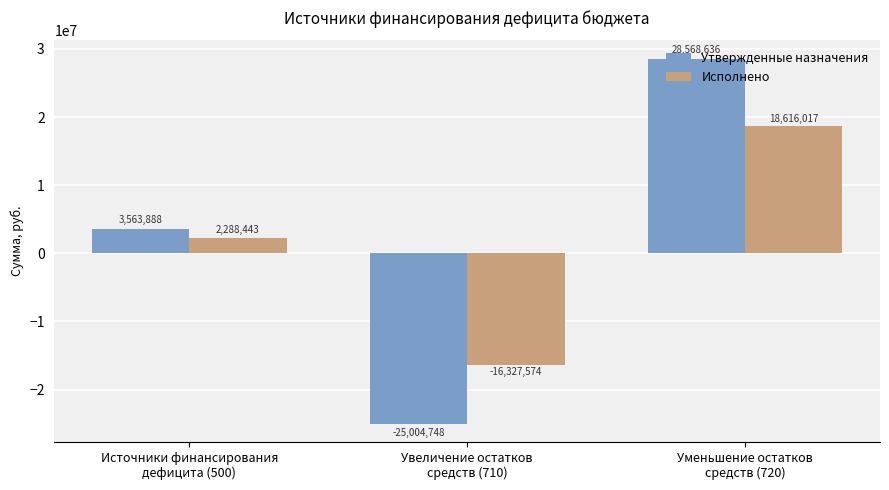

Does the chart contain stacked bars?

No